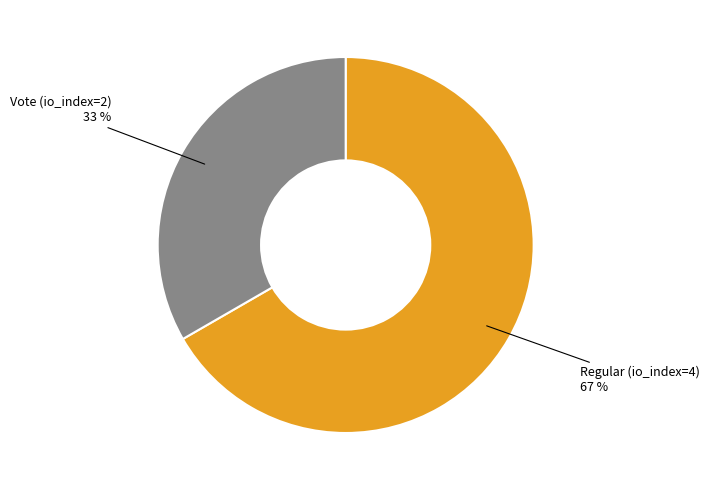

Is there any slice that represents more than half of the pie?

Yes